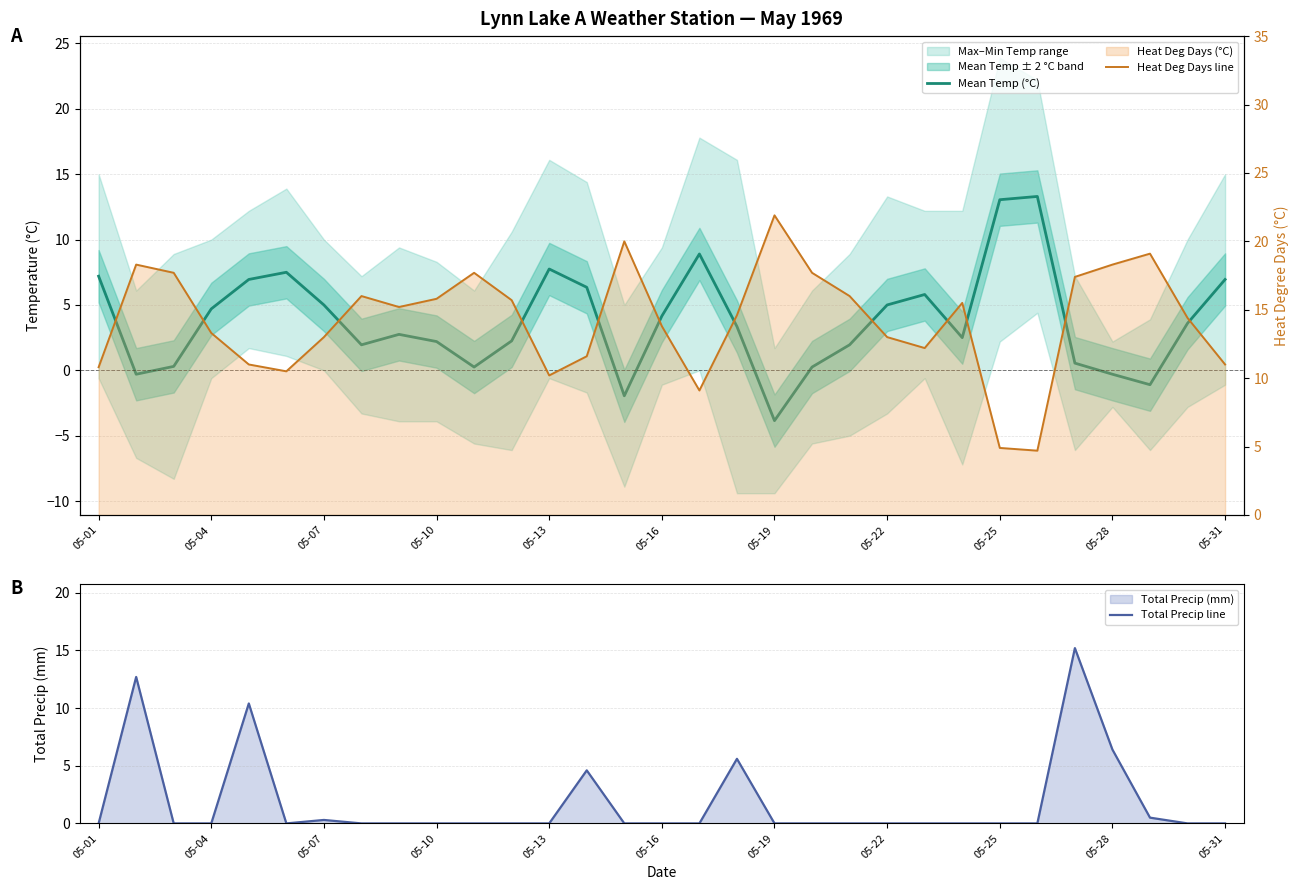

True or false: Total Precip line has a value of 0.0 at 05-04.

True